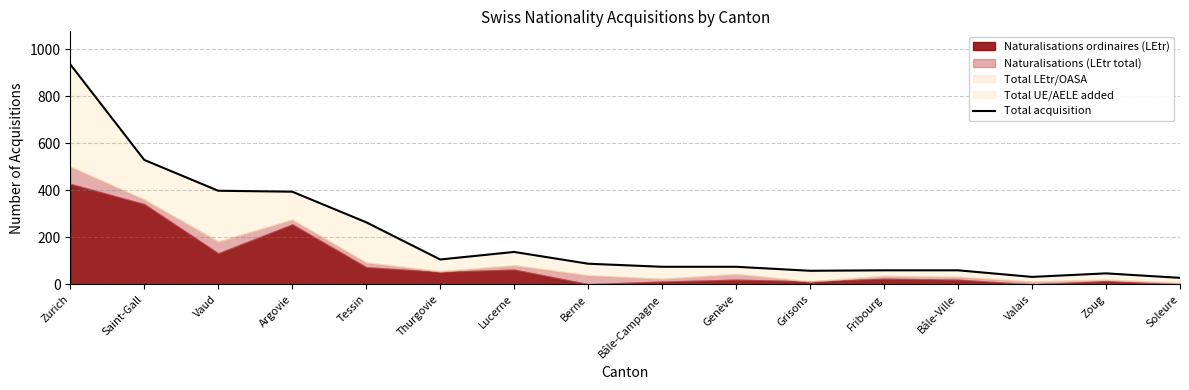

Count the number of values greater than 88.

7